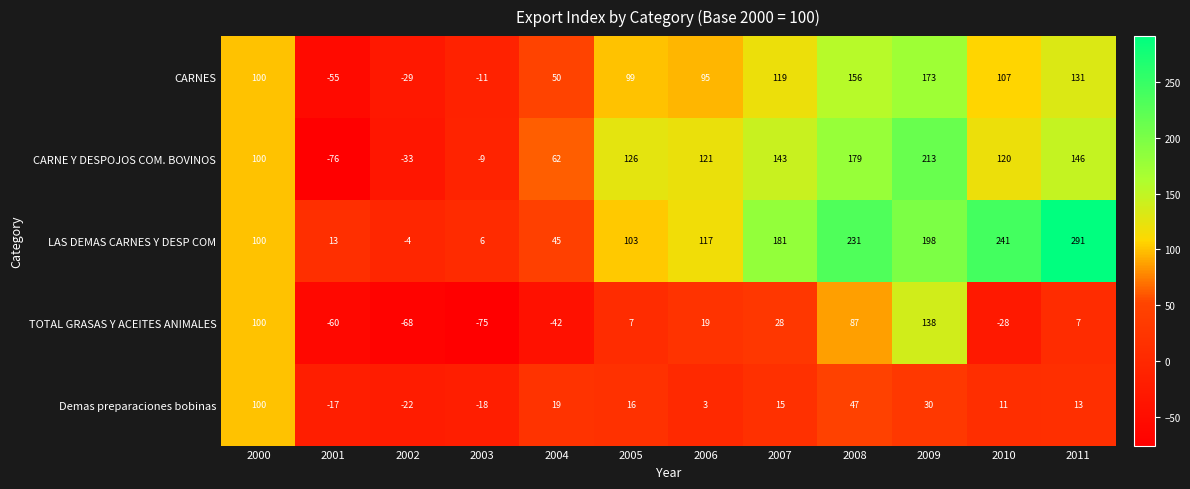

Rank the series at 2011 from lowest to highest value.

TOTAL GRASAS Y ACEITES ANIMALES, Demas preparaciones bobinas, CARNES, CARNE Y DESPOJOS COM. BOVINOS, LAS DEMAS CARNES Y DESP COM